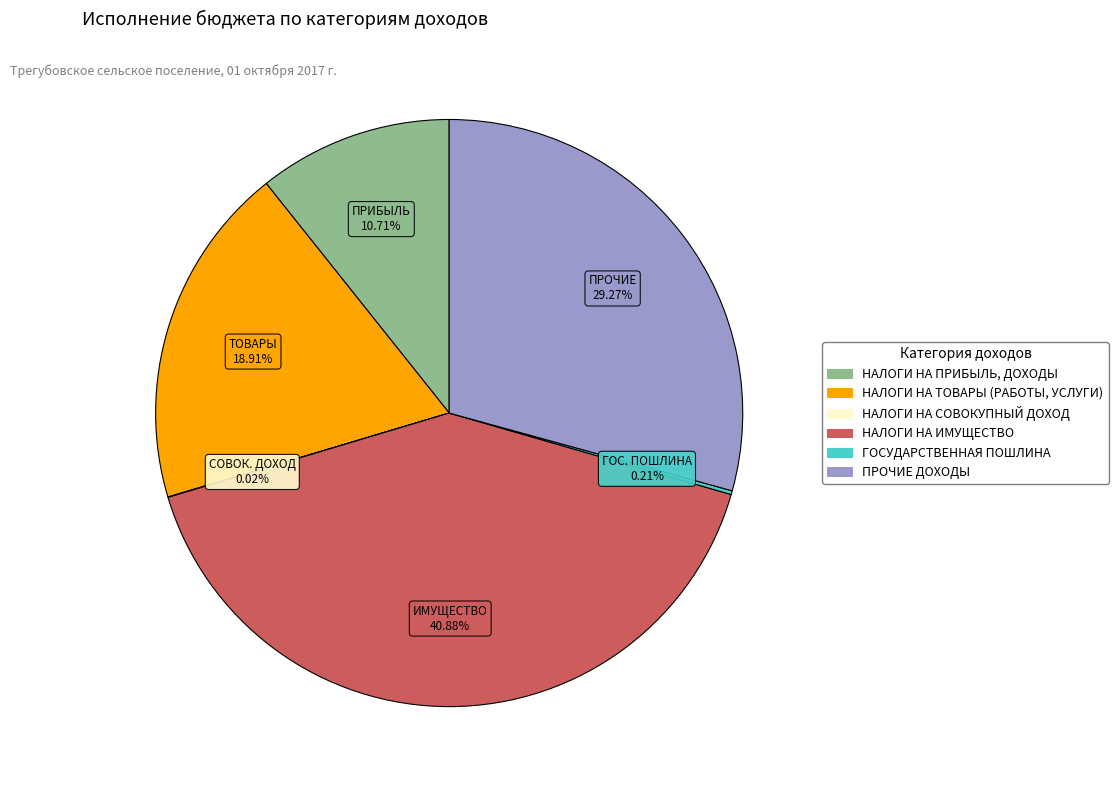

Which slice is the largest?

НАЛОГИ НА ИМУЩЕСТВО